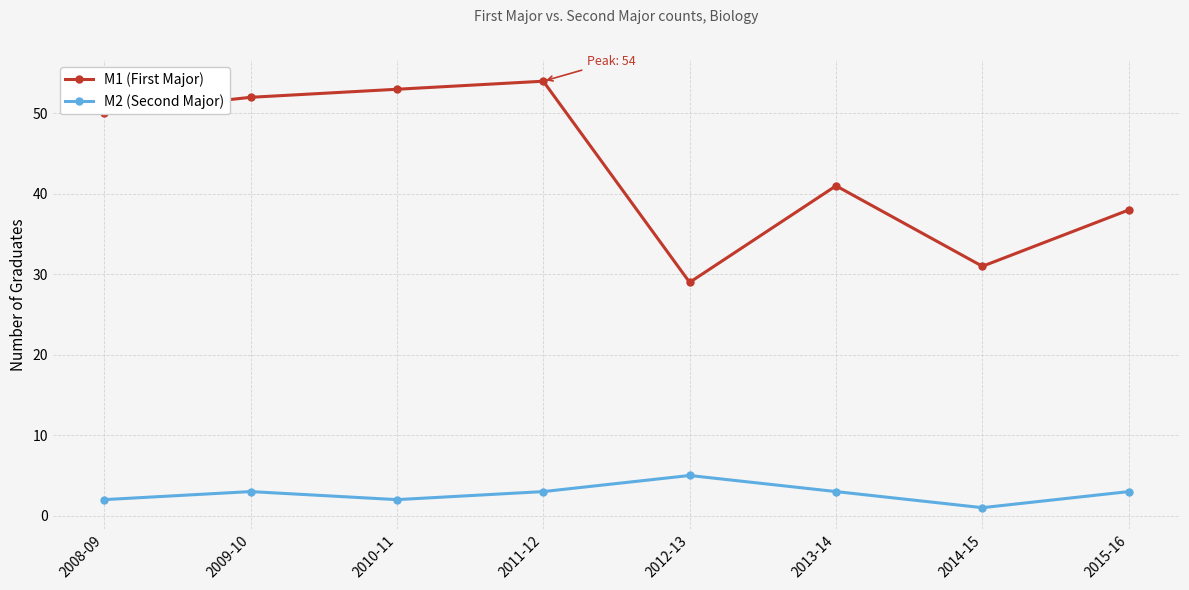

What is the spread (max minus min) of values at 2012-13?

24